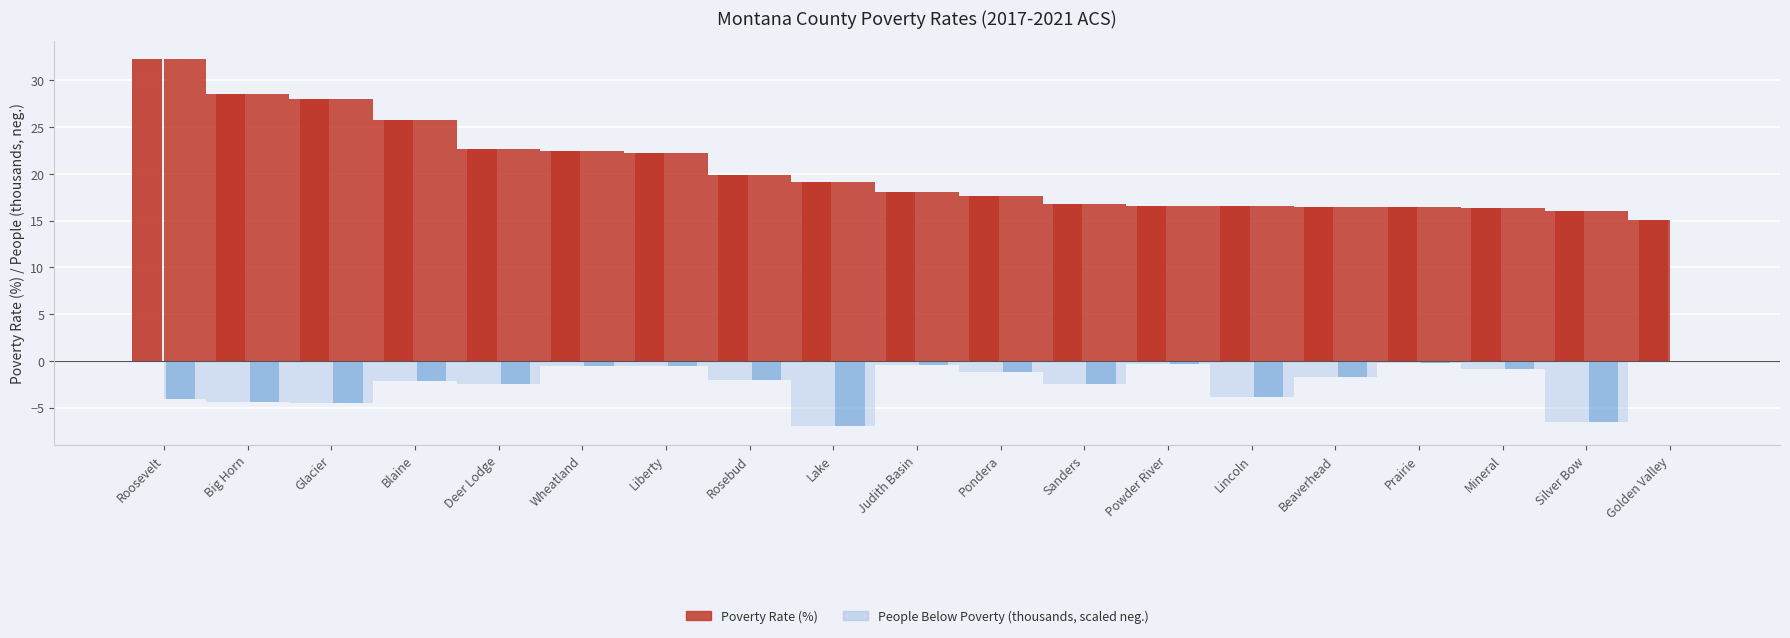

At which category is the sum across all series the highest?

Roosevelt